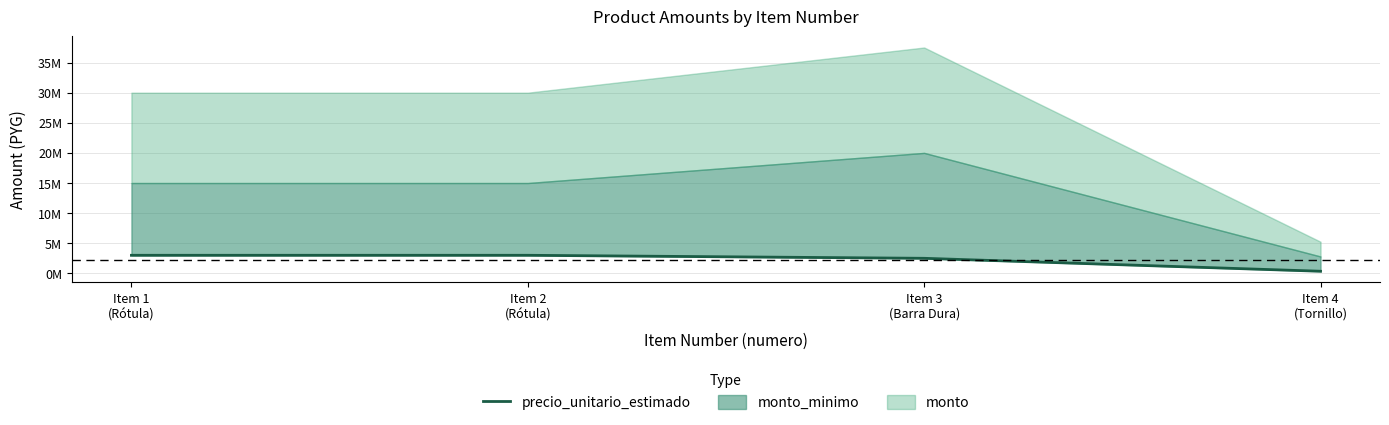

Does the chart display data point markers on the line(s)?

No